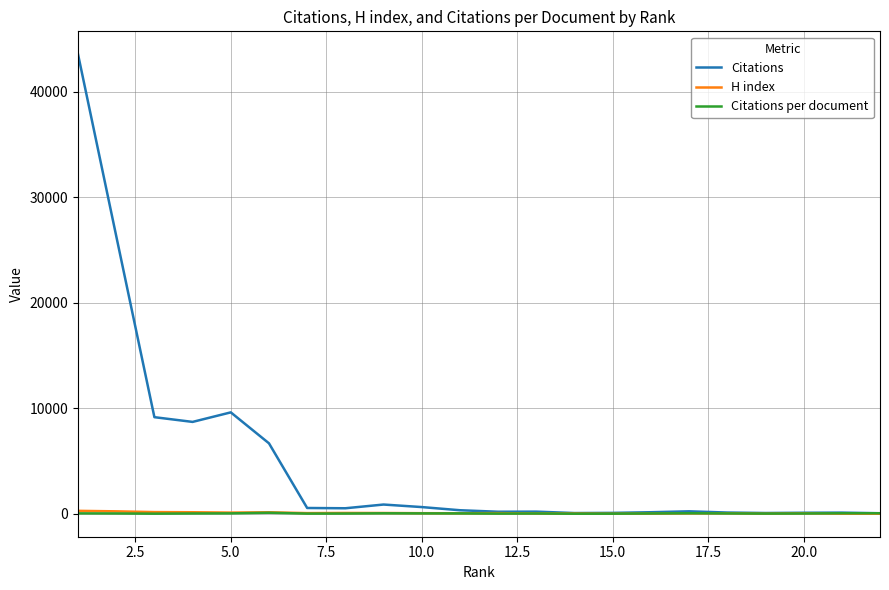

Which series has the largest range (max minus min)?

Citations